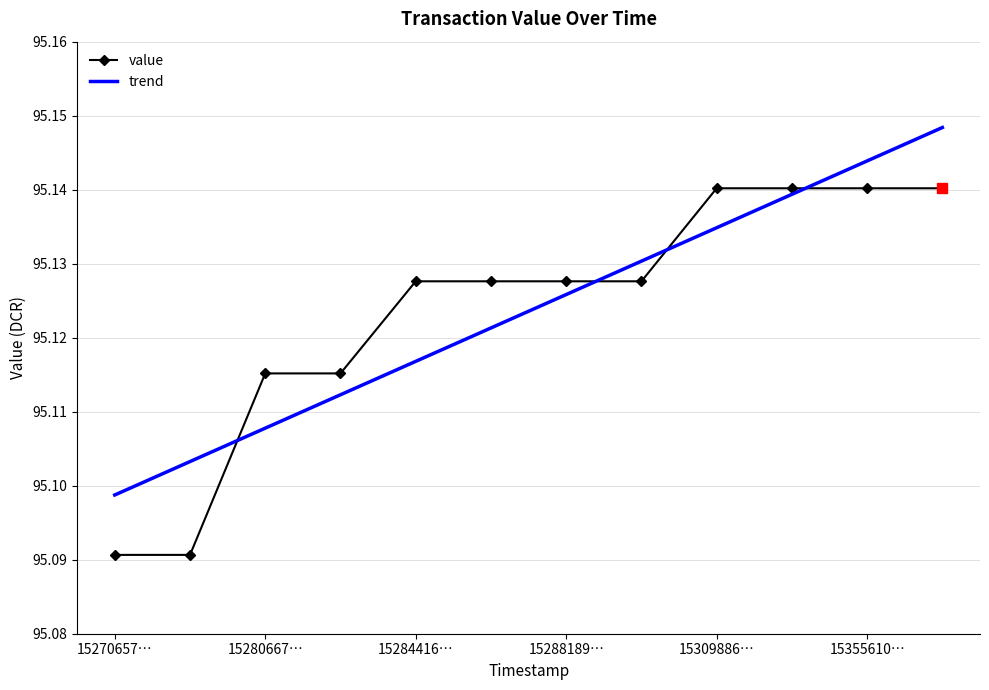

Rank the series by their maximum value, from lowest to highest.

value, trend